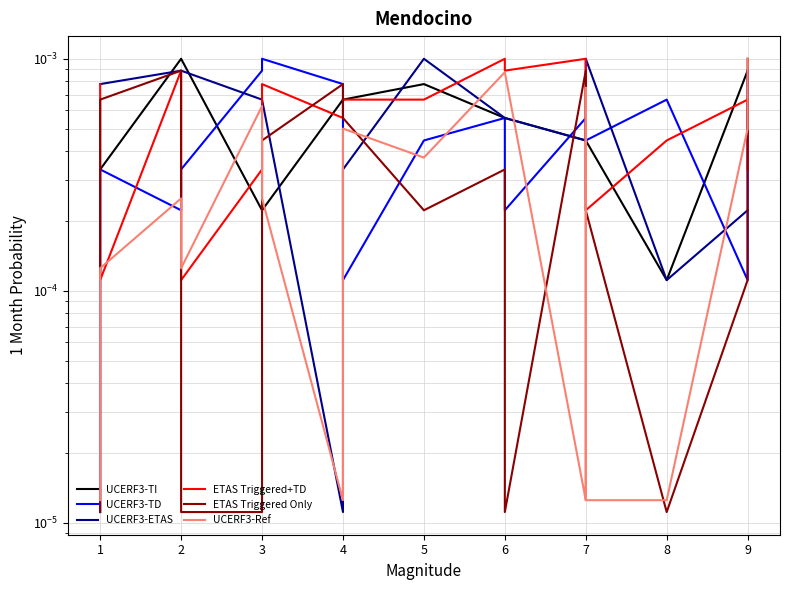

Is it true that ETAS Triggered Only equals 0.0 at 2?

True